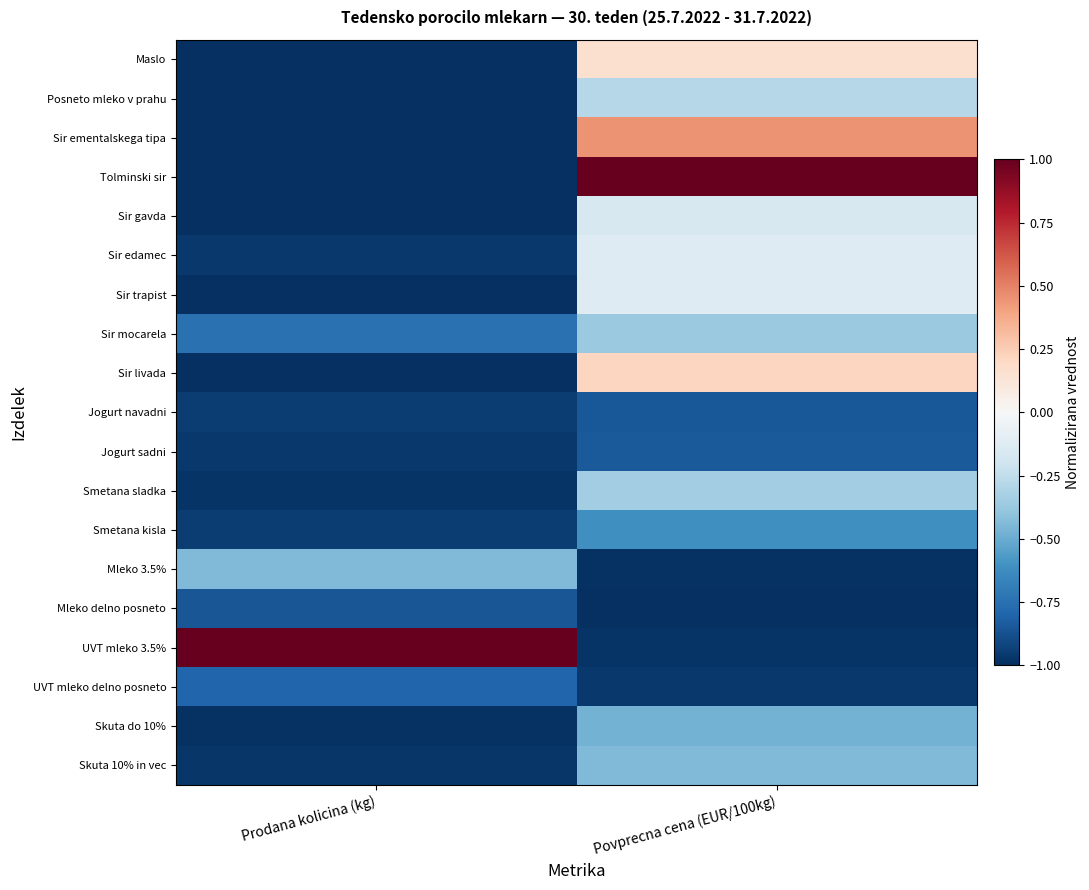

At Prodana kolicina (kg), list the series in order from smallest to largest.

Posneto mleko v prahu, Maslo, Sir trapist, Sir ementalskega tipa, Tolminski sir, Sir gavda, Sir livada, Skuta do 10%, Smetana sladka, Skuta 10% in vec, Sir edamec, Jogurt sadni, Smetana kisla, Jogurt navadni, Mleko delno posneto, UVT mleko delno posneto, Sir mocarela, Mleko 3.5%, UVT mleko 3.5%